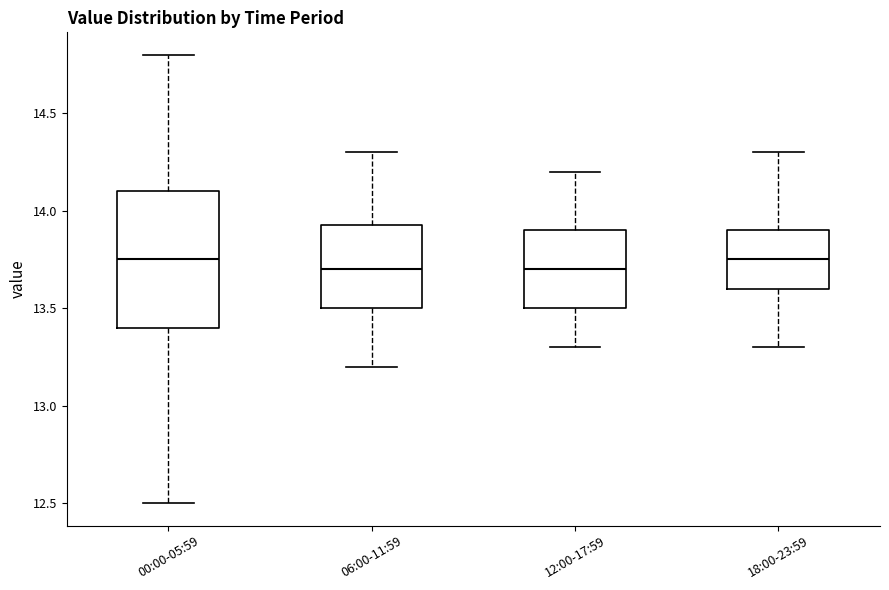

Reading left to right, read every box against the y-axis: the position of its median line, the range the box covers, and the ends of its whiskers. The values are not printed on the chart, so give them approximately, as read against the axis.

00:00-05:59: median 13.75, box 13.40 to 14.10, whiskers 12.50 to 14.80
06:00-11:59: median 13.70, box 13.50 to 13.95, whiskers 13.20 to 14.30
12:00-17:59: median 13.70, box 13.50 to 13.90, whiskers 13.30 to 14.20
18:00-23:59: median 13.75, box 13.60 to 13.90, whiskers 13.30 to 14.30